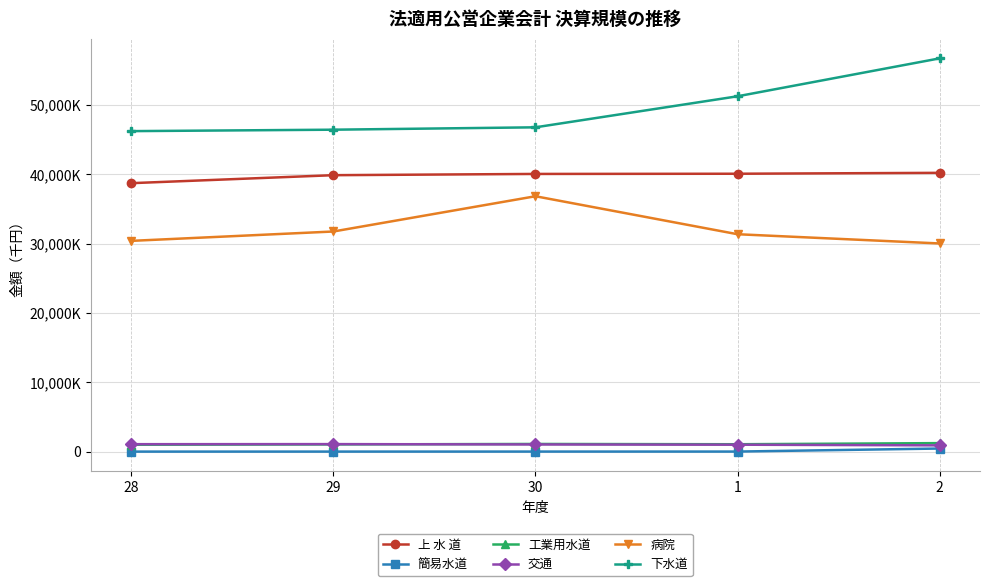

At which label does 簡易水道 reach its peak?

2